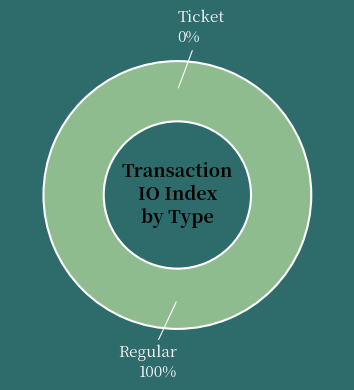

To the nearest percent, what is the average slice percentage?

50%